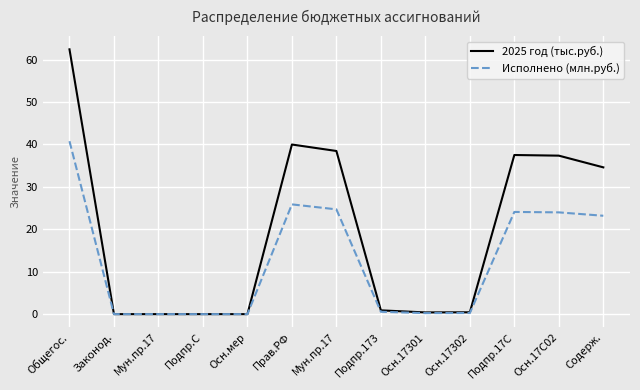

What is the highest value of the Исполнено (млн.руб.) series?

40.8